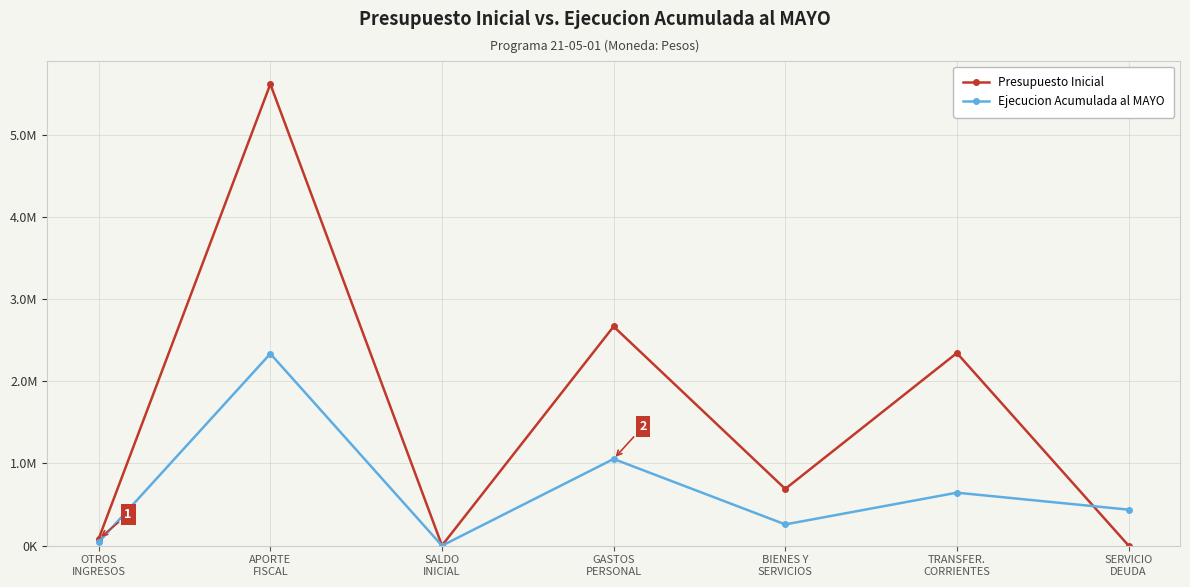

How many times do Presupuesto Inicial and Ejecucion Acumulada al MAYO cross each other?

1